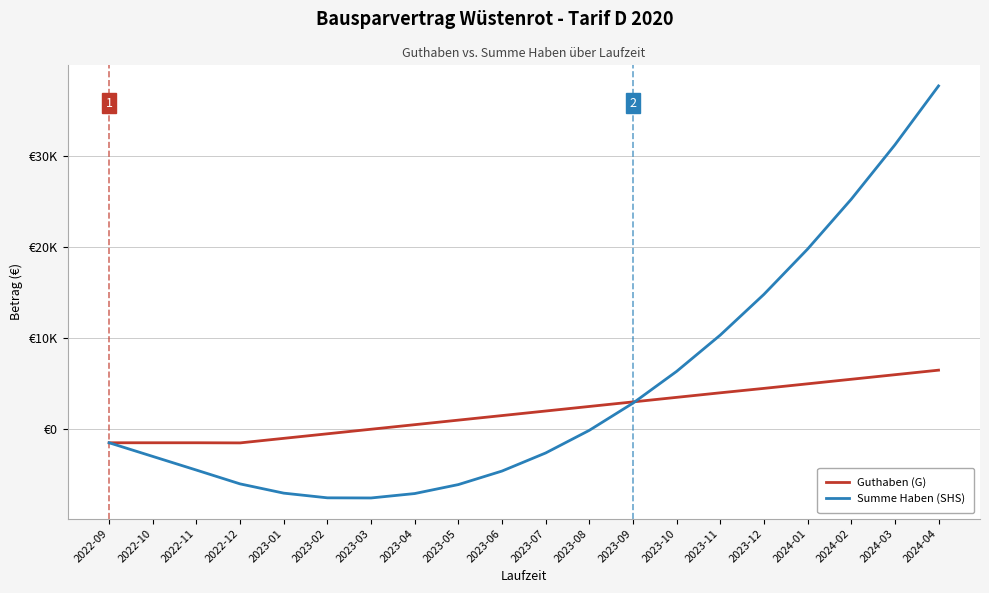

What is the difference between the highest and lowest values at 2023-09?

135.0